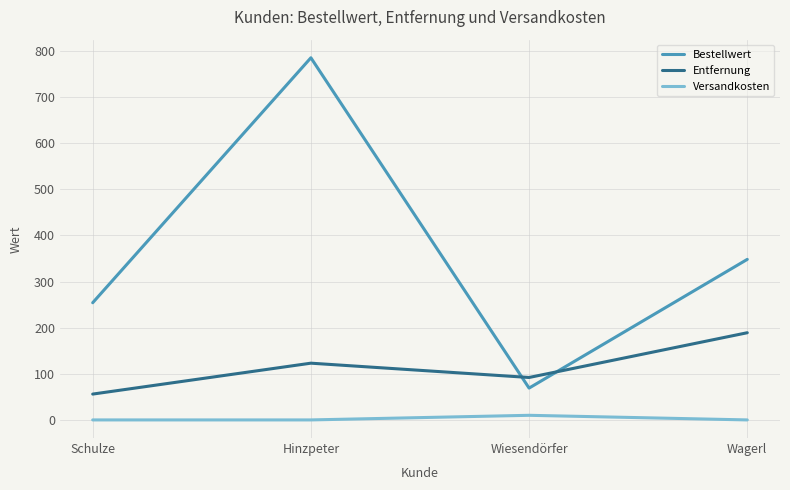

What position from the right is Hinzpeter?

3